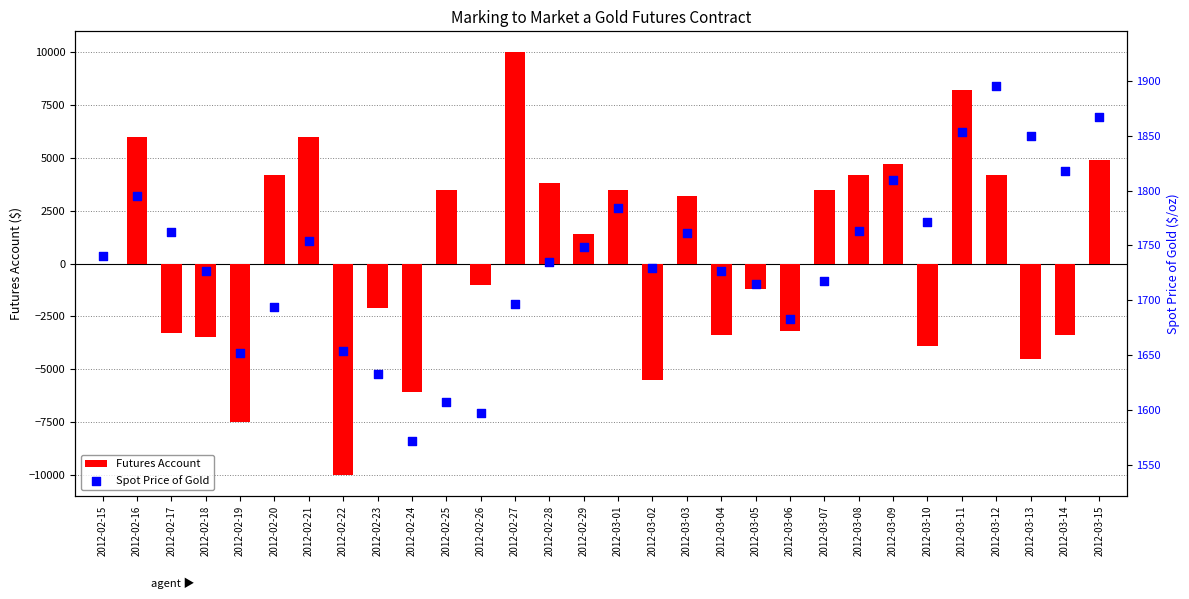

Which series has the largest total across all categories?

Spot Price of Gold